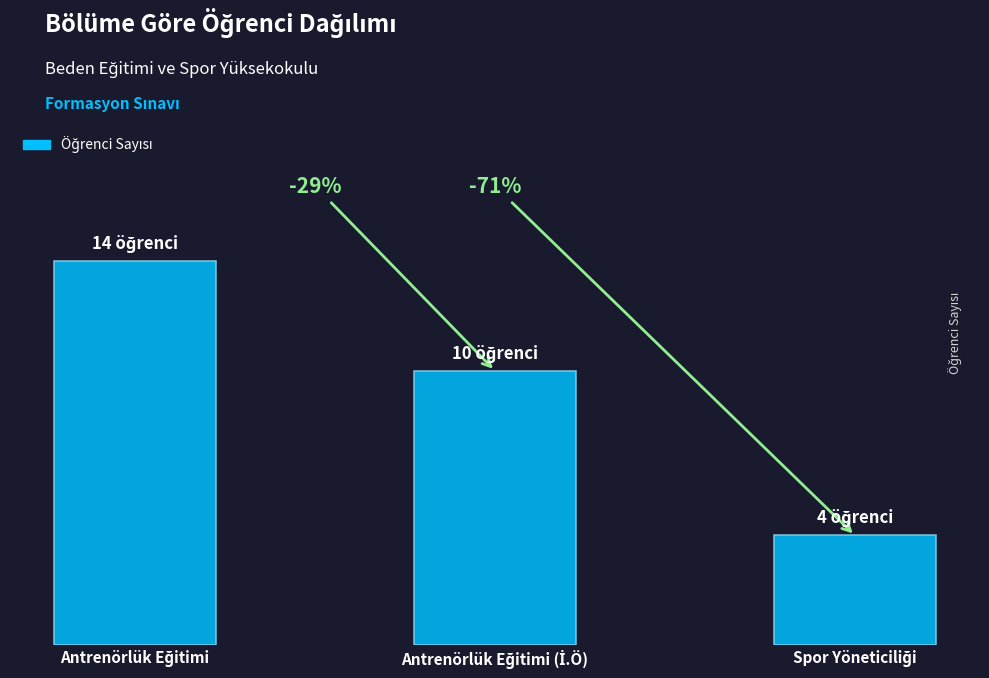

List the labels in order of value, largest first.

Antrenörlük Eğitimi, Antrenörlük Eğitimi (İ.Ö), Spor Yöneticiliği